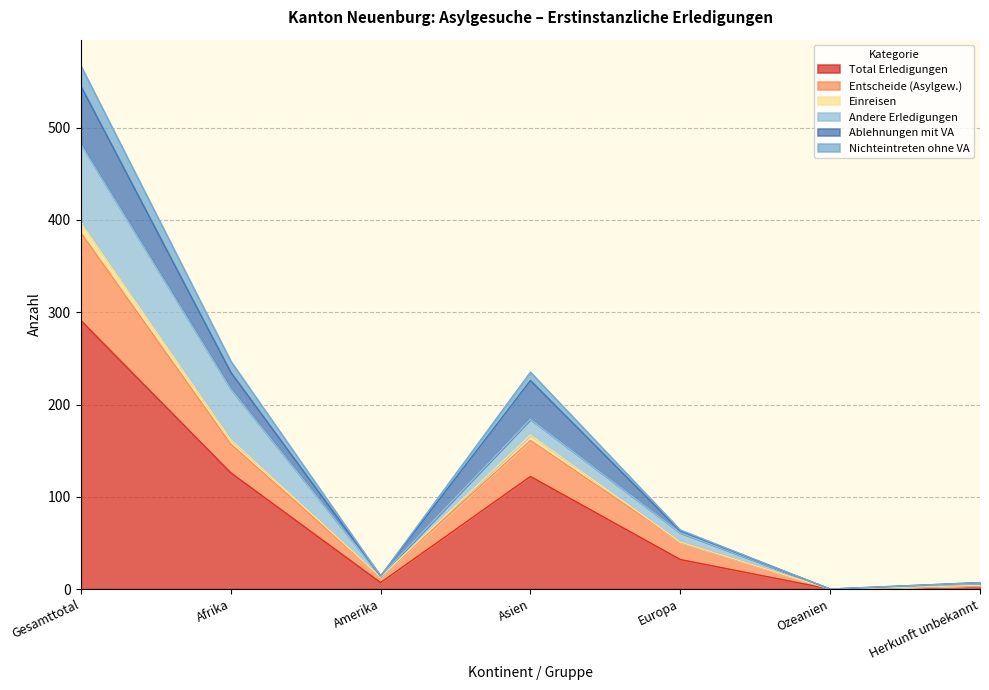

What is the label of the 6th point from the right?

Afrika